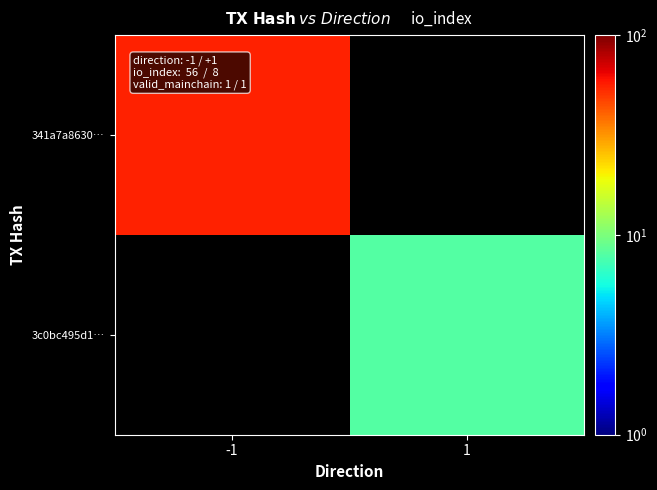

Which category has the highest value across all series?

-1